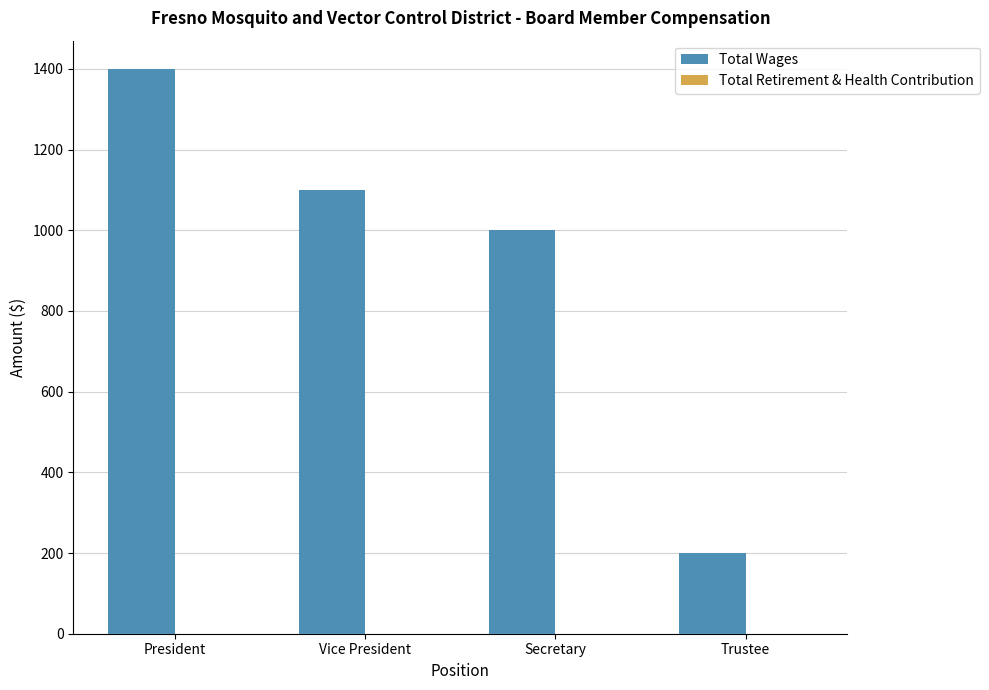

The chart shows a value of 263 at Vice President. True or false?

False